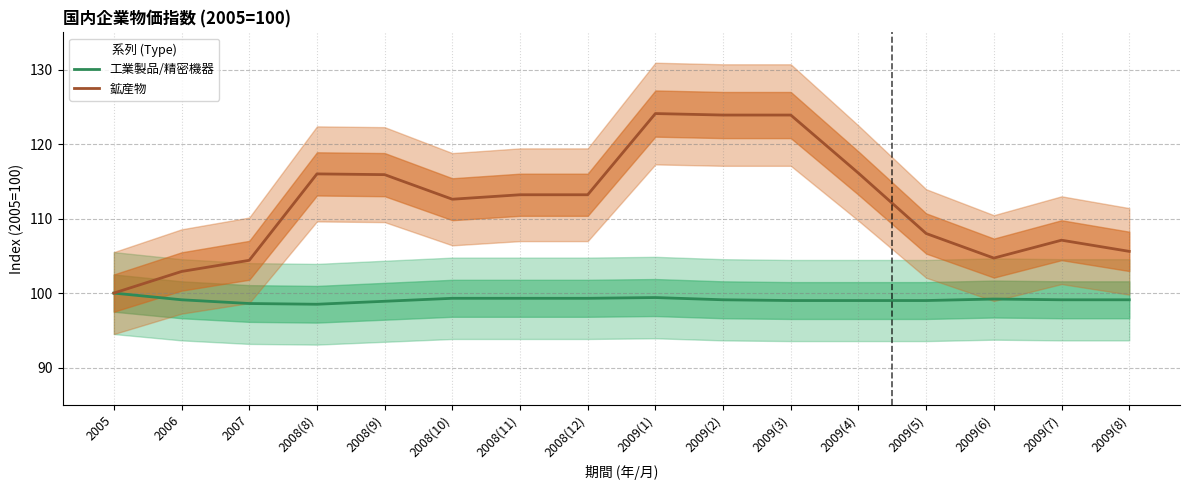

At which label does 鉱産物 first exceed 113?

2008(8)